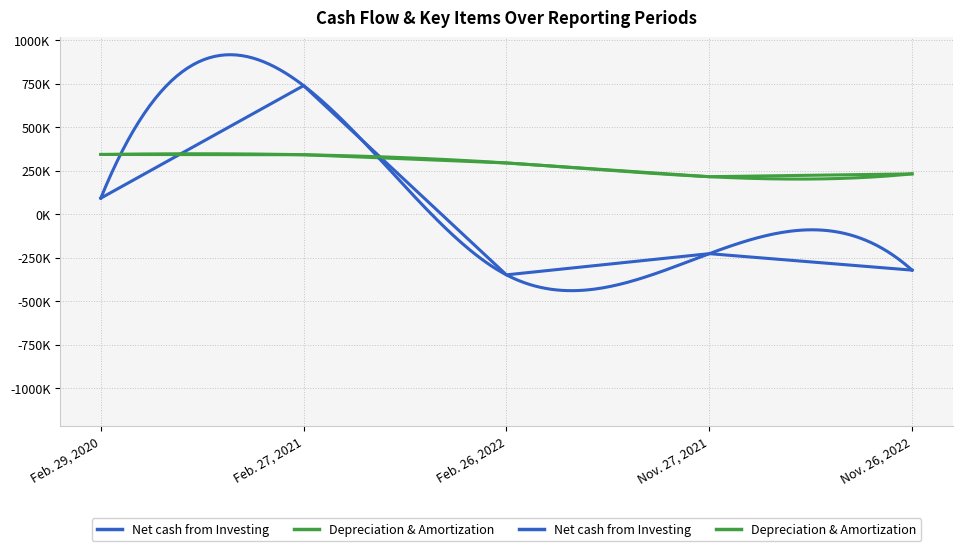

Is the value of Net cash from Investing at Feb. 29, 2020 greater than the value of Depreciation & Amortization at Nov. 27, 2021?

No